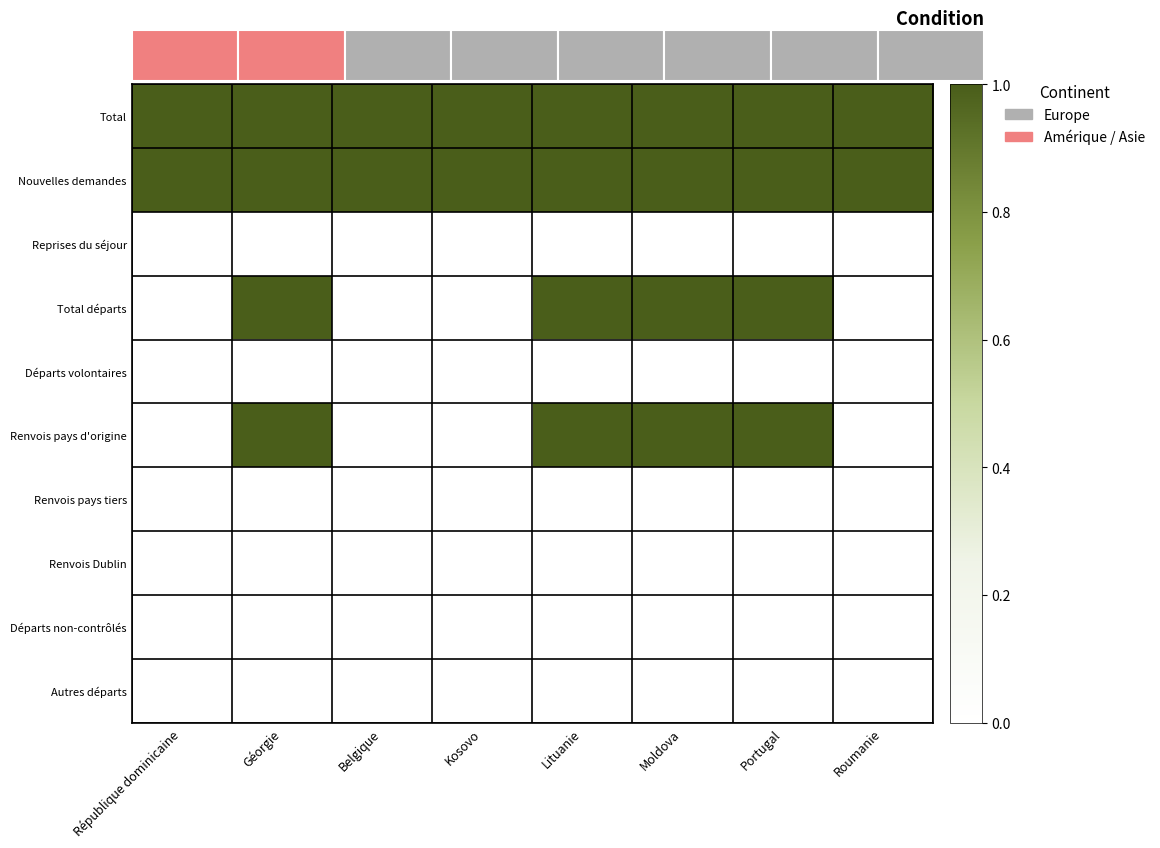

At how many categories does at least one series exceed 0?

8